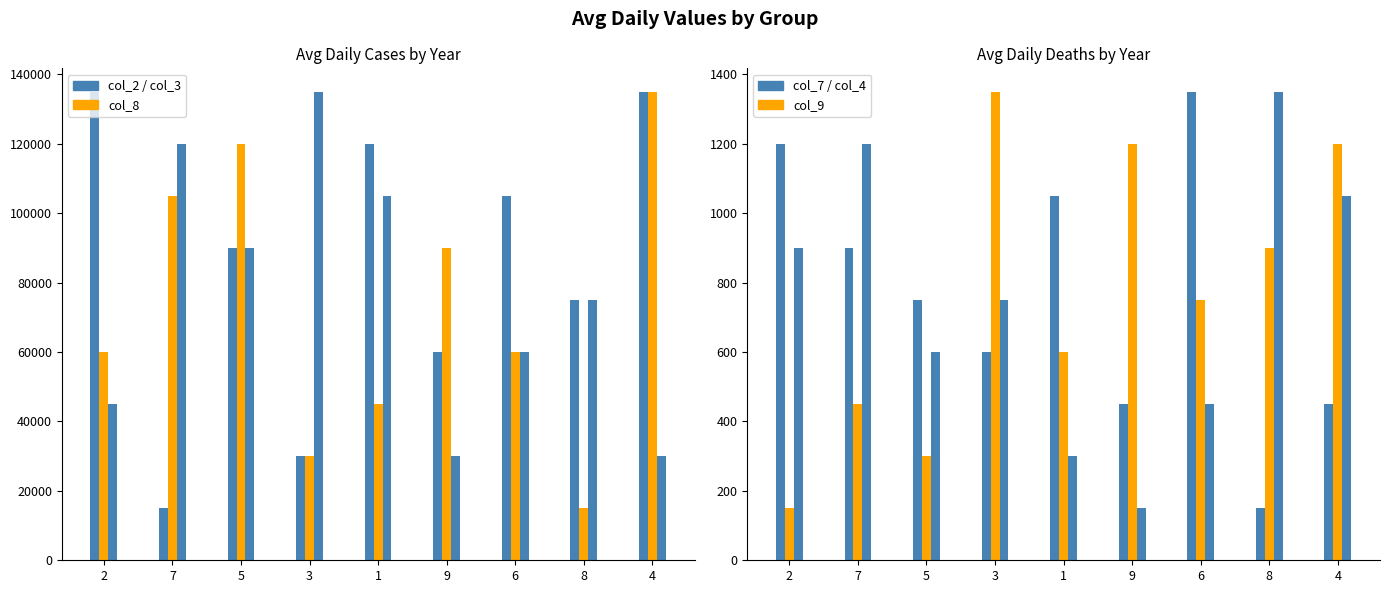

At which category is the sum across all series the highest?

4